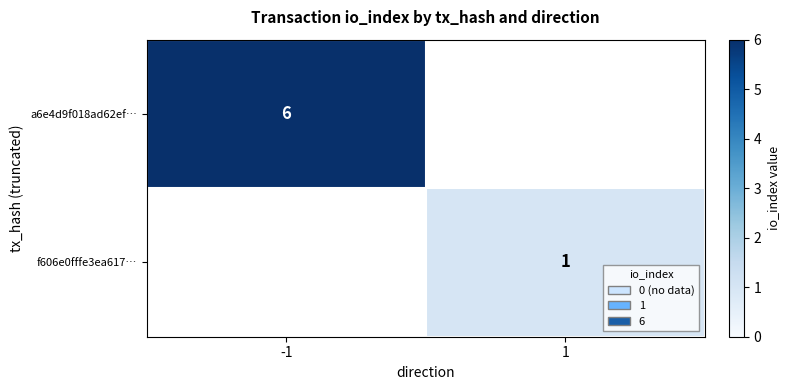

Is the value of a6e4d9f018ad62ef… at -1 greater than the value of f606e0fffe3ea617… at 1?

Yes